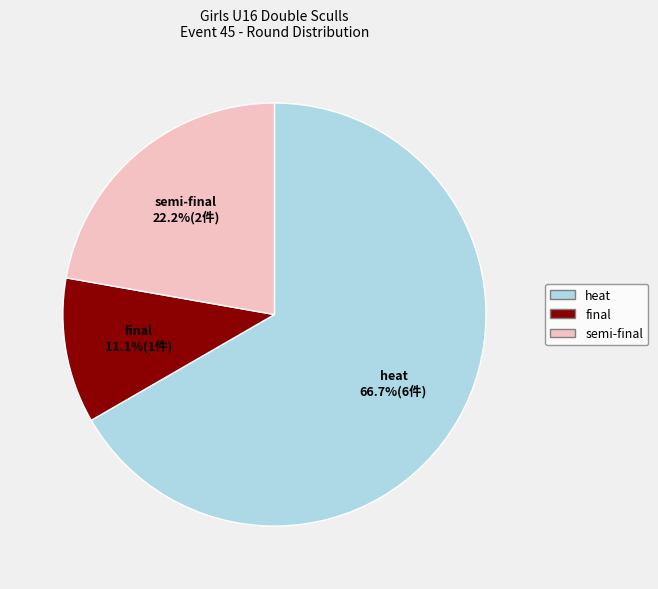

What percentage is the semi-final slice, to the nearest percent?

22%